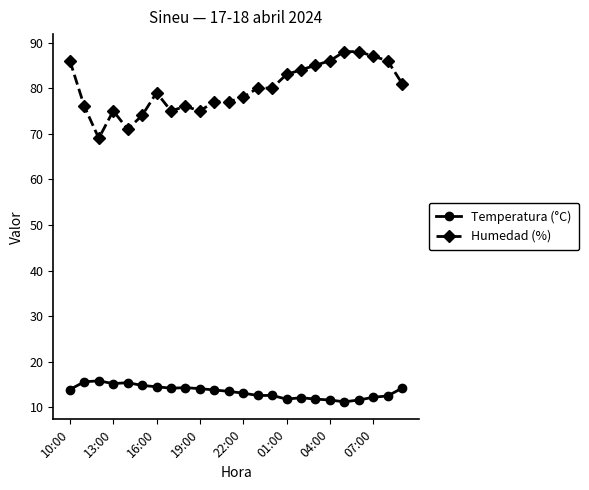

What is the value of the Humedad (%) point at the 5th from the left?

71.0